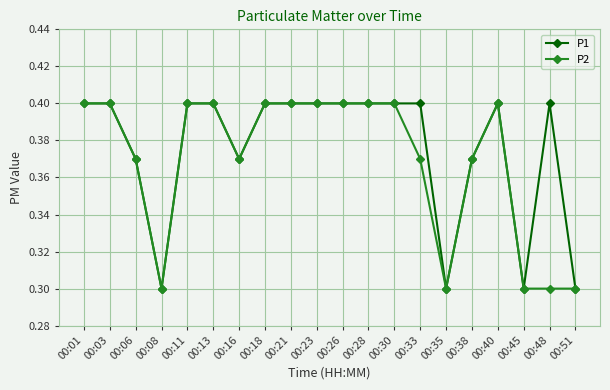

What is the minimum value shown in the chart?

0.3